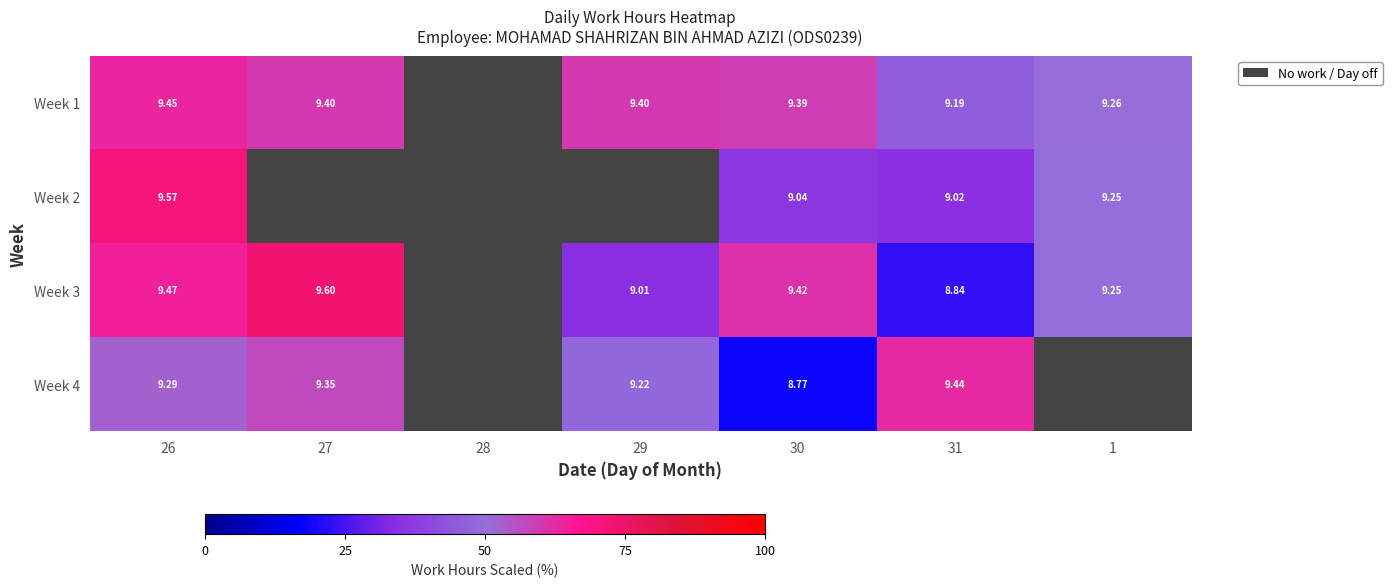

Is the value of Week 2 at 30 greater than the value of Week 4 at 29?

No